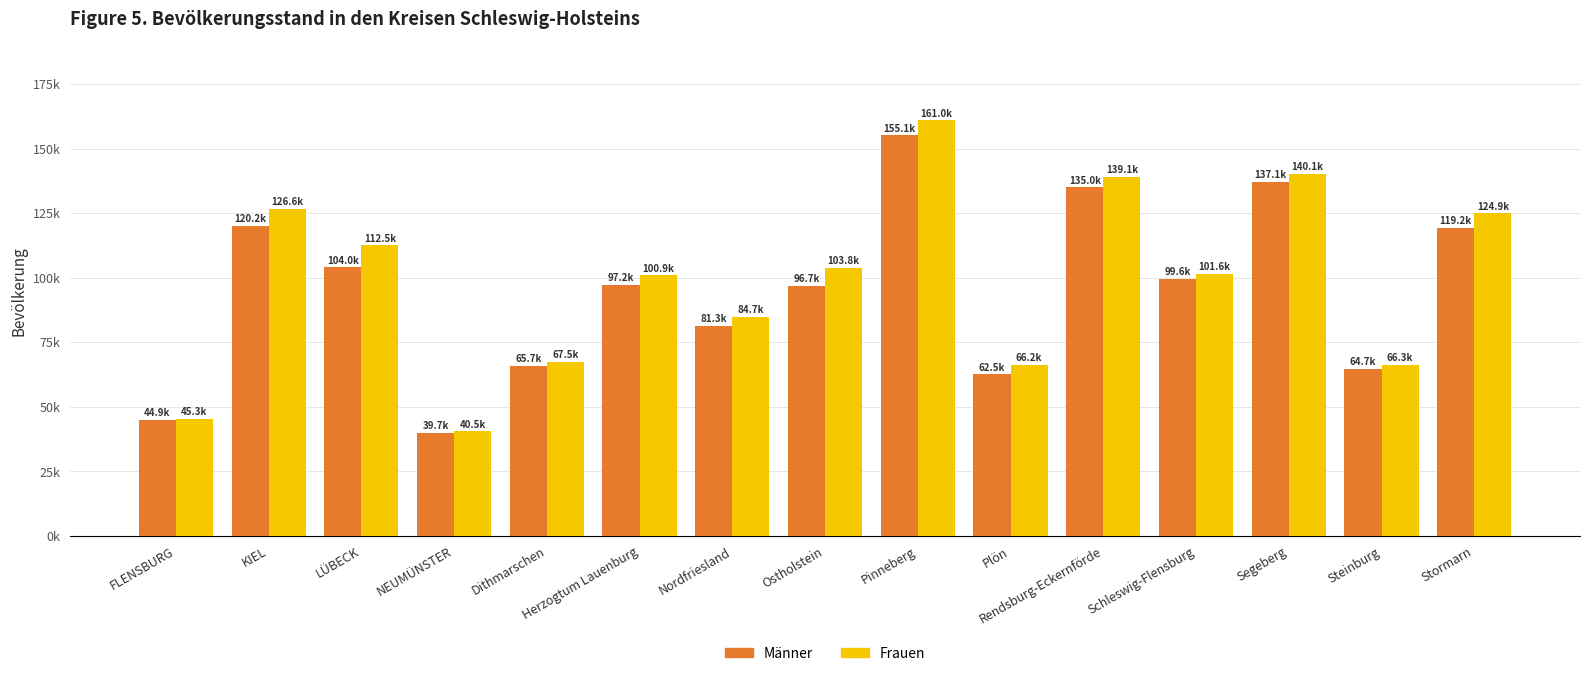

True or false: Männer has a value of 108524 at Dithmarschen.

False